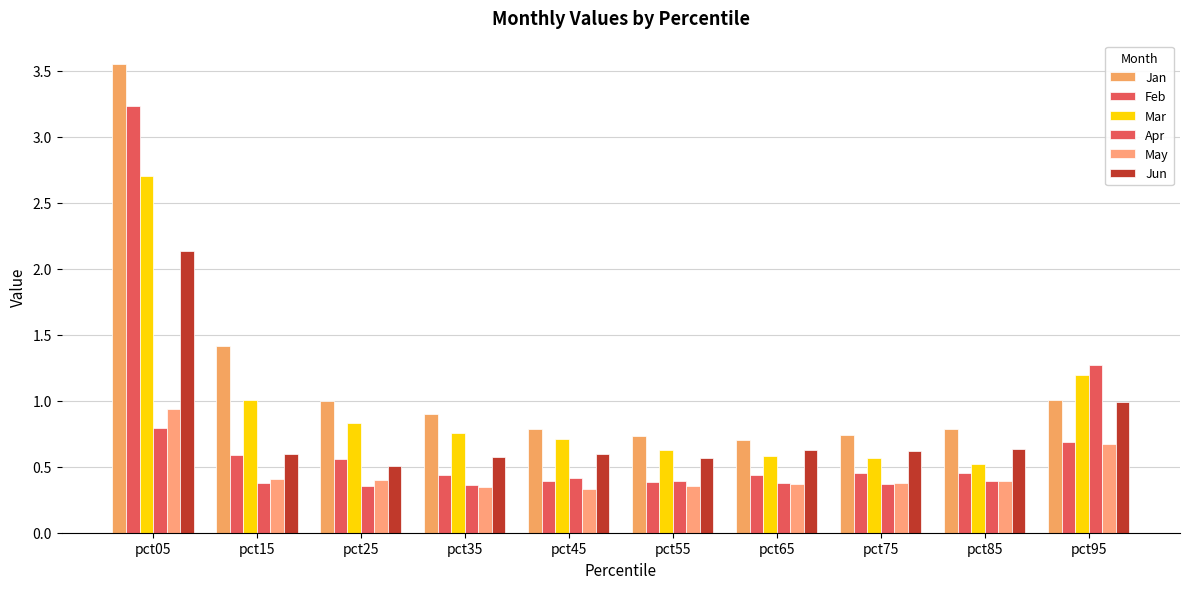

How many distinct data groups are displayed?

6